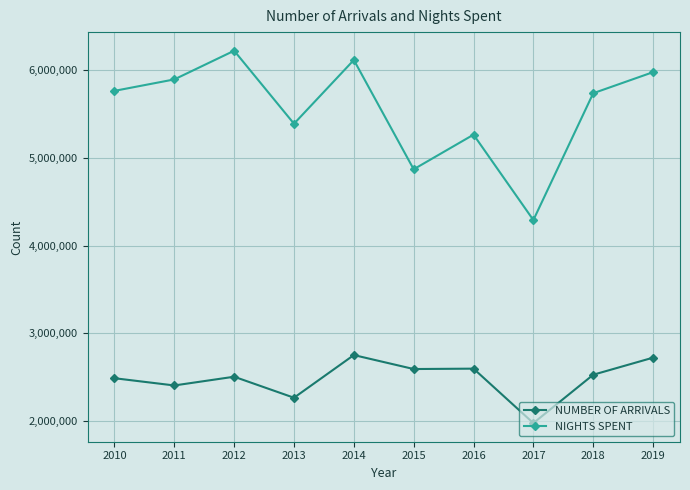

What is the greatest value displayed?

6225365